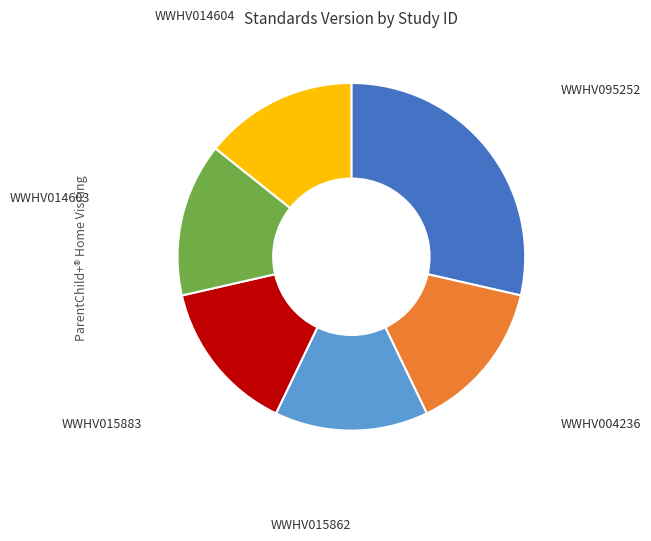

Is WWHV015883 the majority of the pie?

No